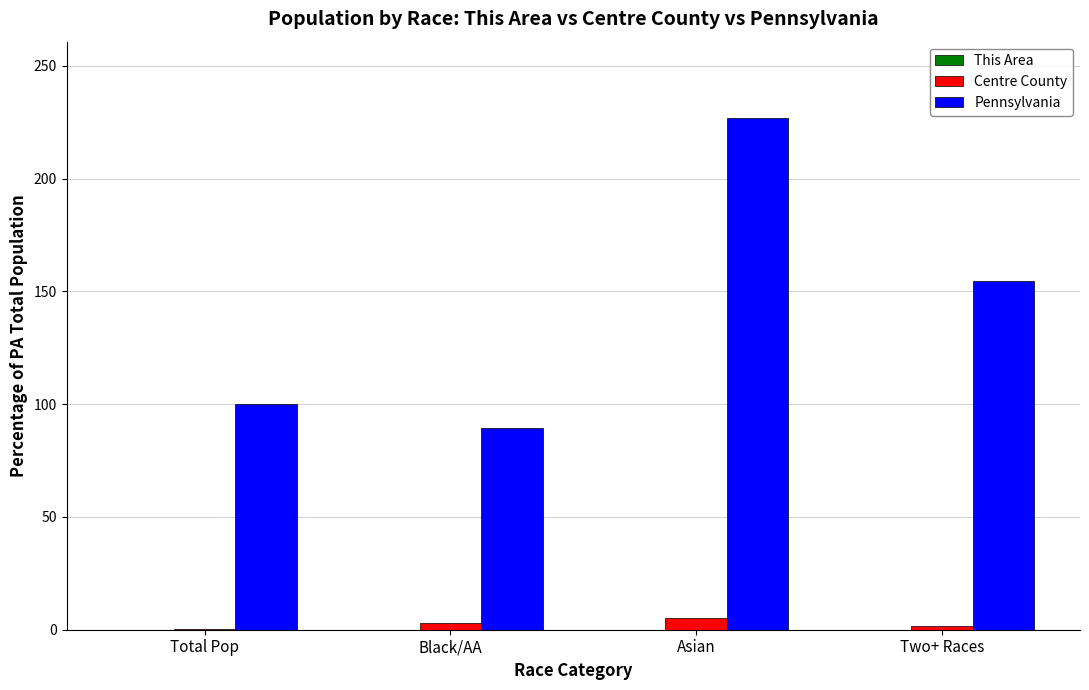

What is the maximum value shown in the chart?

226.7